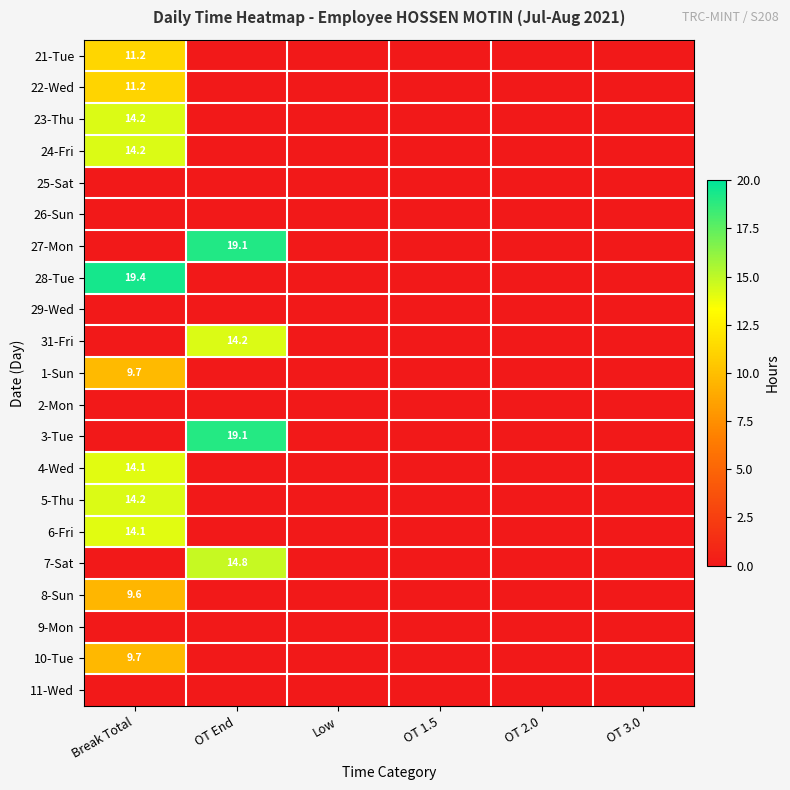

True or false: 28-Tue has a value of 19.4 at Break Total.

True